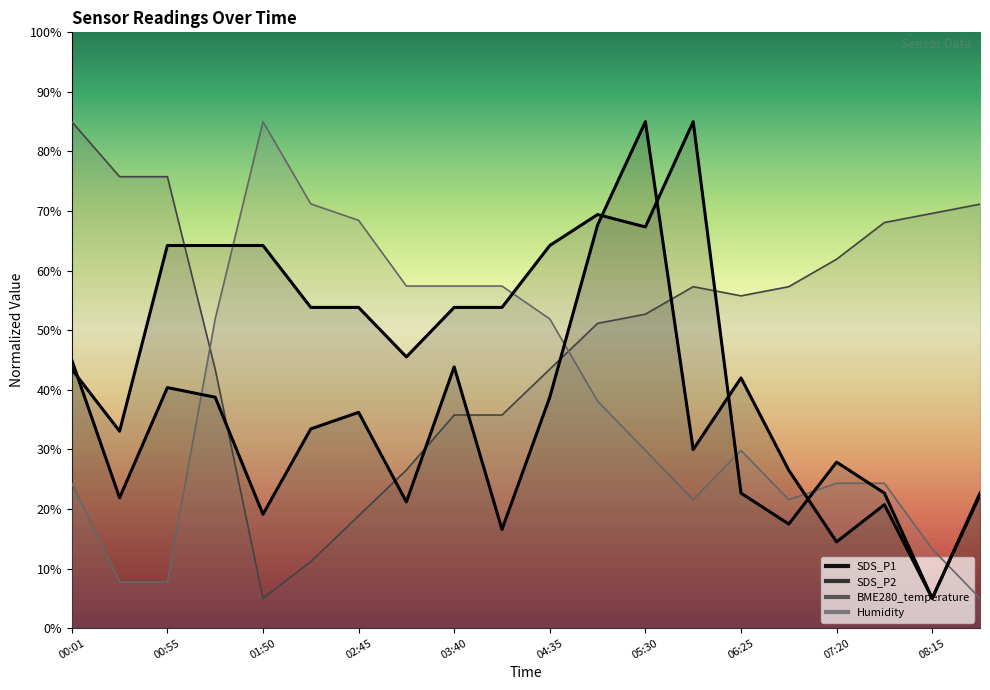

Where does the SDS_P1 series first go above 33?

00:01